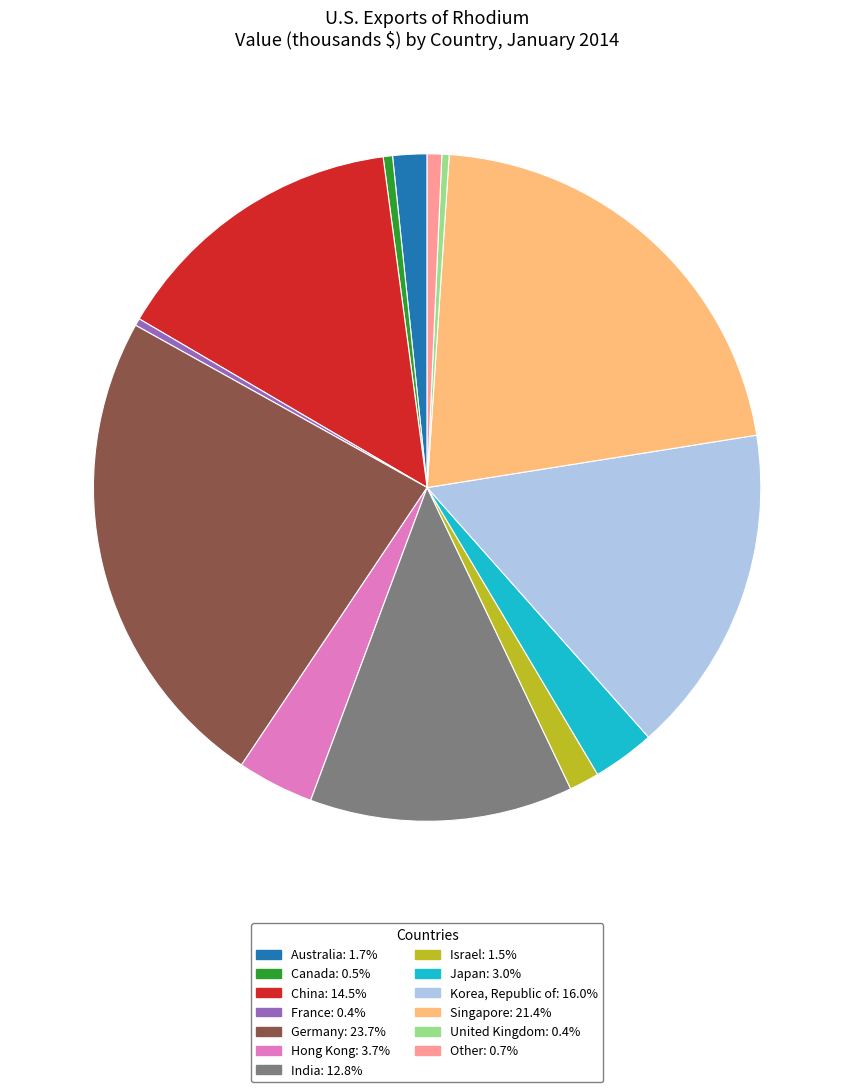

Is there a majority slice in this chart?

No